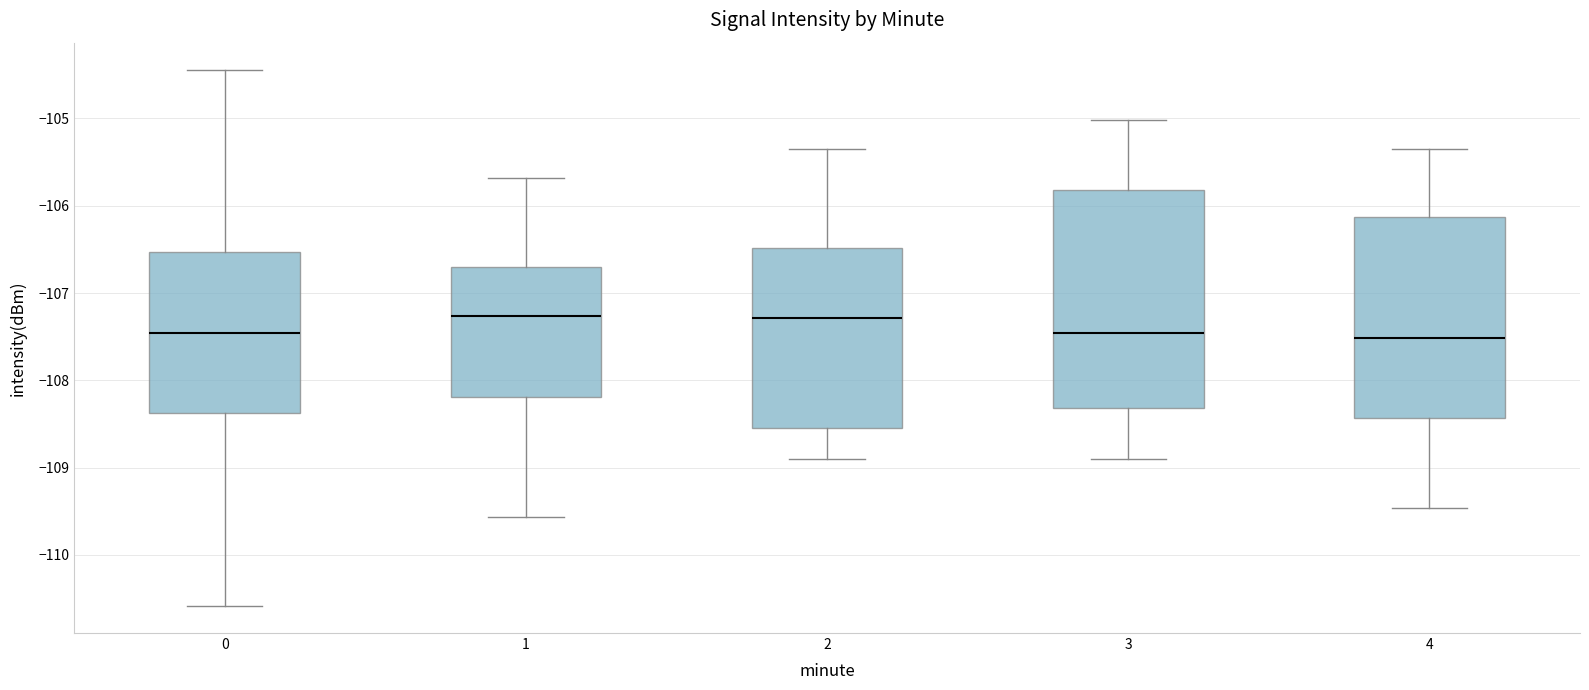

Which box is the tallest, from its lower edge to its upper edge?

3